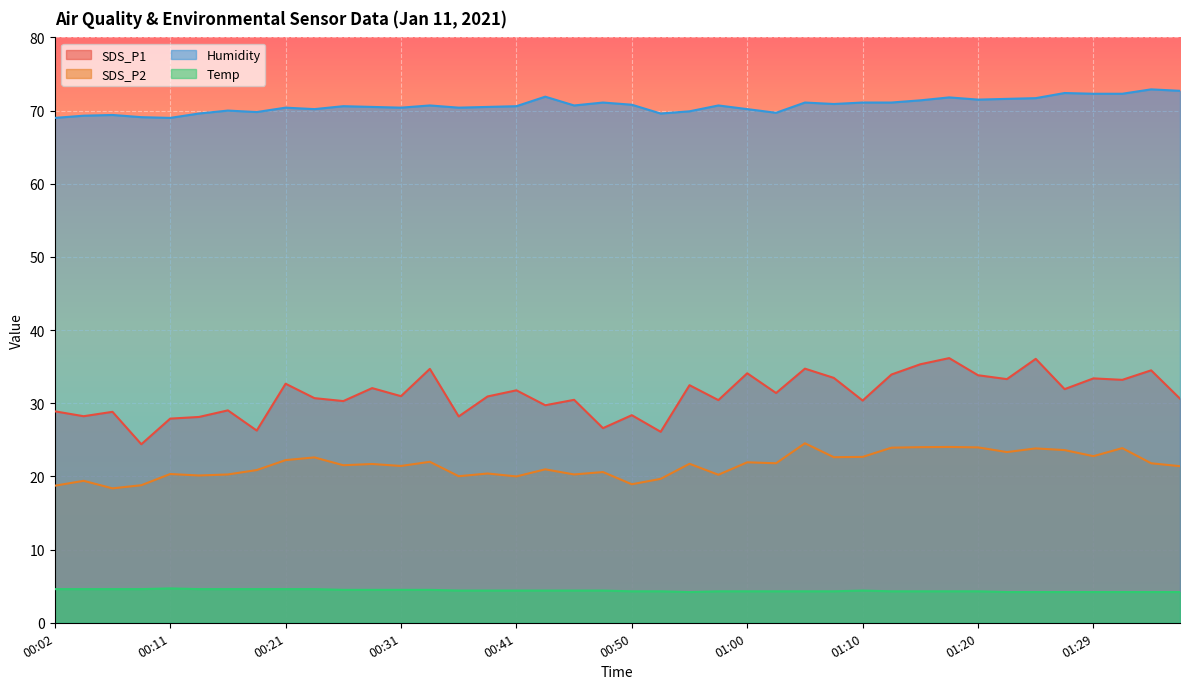

Where is SDS_P2 nearest to the value 21?

00:43